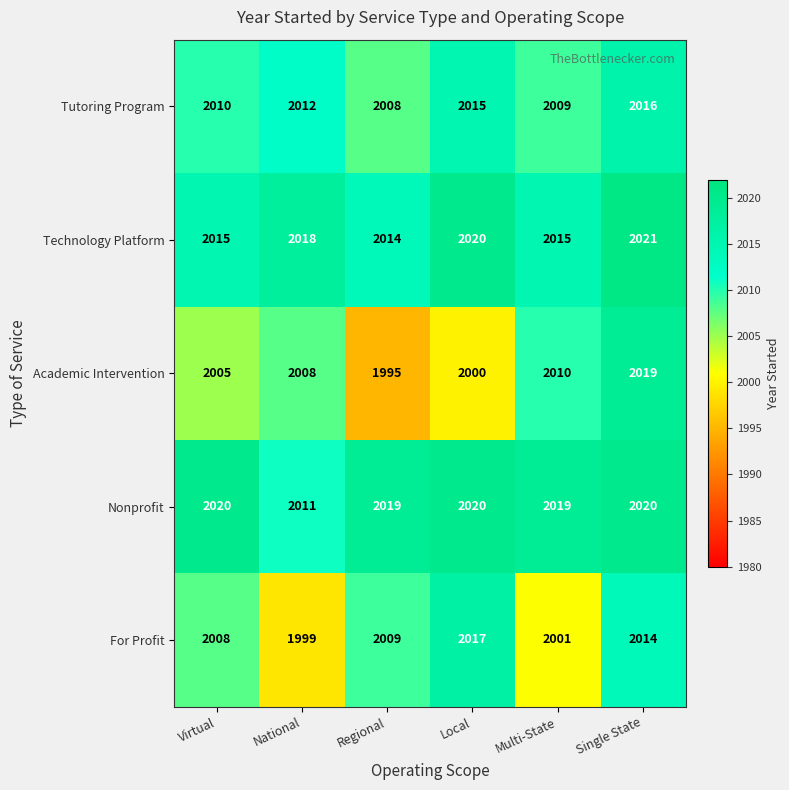

Rank the series at Virtual from lowest to highest value.

Academic Intervention, For Profit, Tutoring Program, Technology Platform, Nonprofit